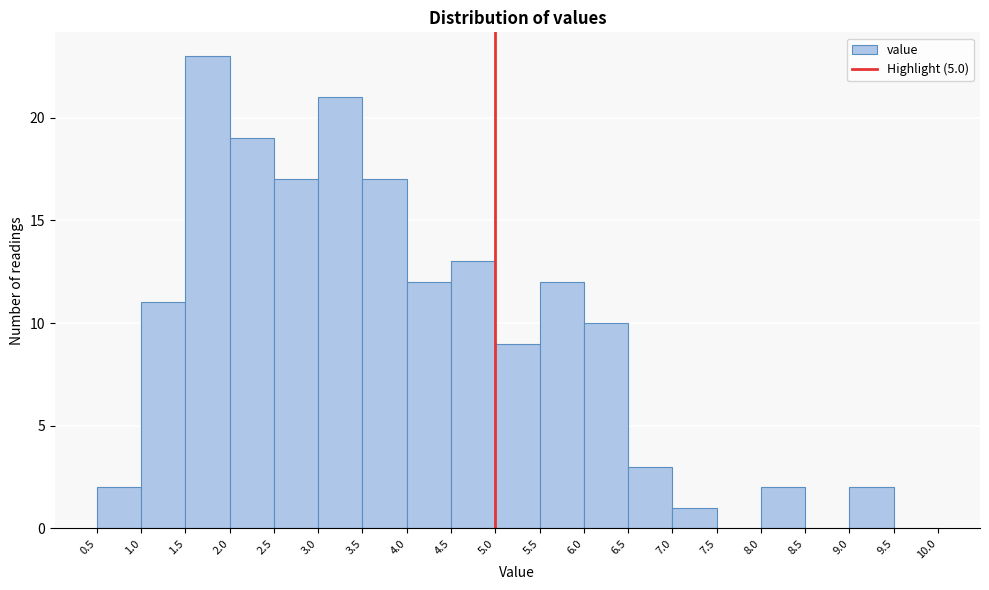

Reading left to right, list every bar in this chart as the range it spans on the x-axis followed by its height. The values are not printed on the chart, so give them approximately, as read against the axis.

0.5 to 1.0: 2
1.0 to 1.5: 11
1.5 to 2.0: 23
2.0 to 2.5: 19
2.5 to 3.0: 17
3.0 to 3.5: 21
3.5 to 4.0: 17
4.0 to 4.5: 12
4.5 to 5.0: 13
5.0 to 5.5: 9
5.5 to 6.0: 12
6.0 to 6.5: 10
6.5 to 7.0: 3
7.0 to 7.5: 1
7.5 to 8.0: 0
8.0 to 8.5: 2
8.5 to 9.0: 0
9.0 to 9.5: 2
9.5 to 10.0: 0